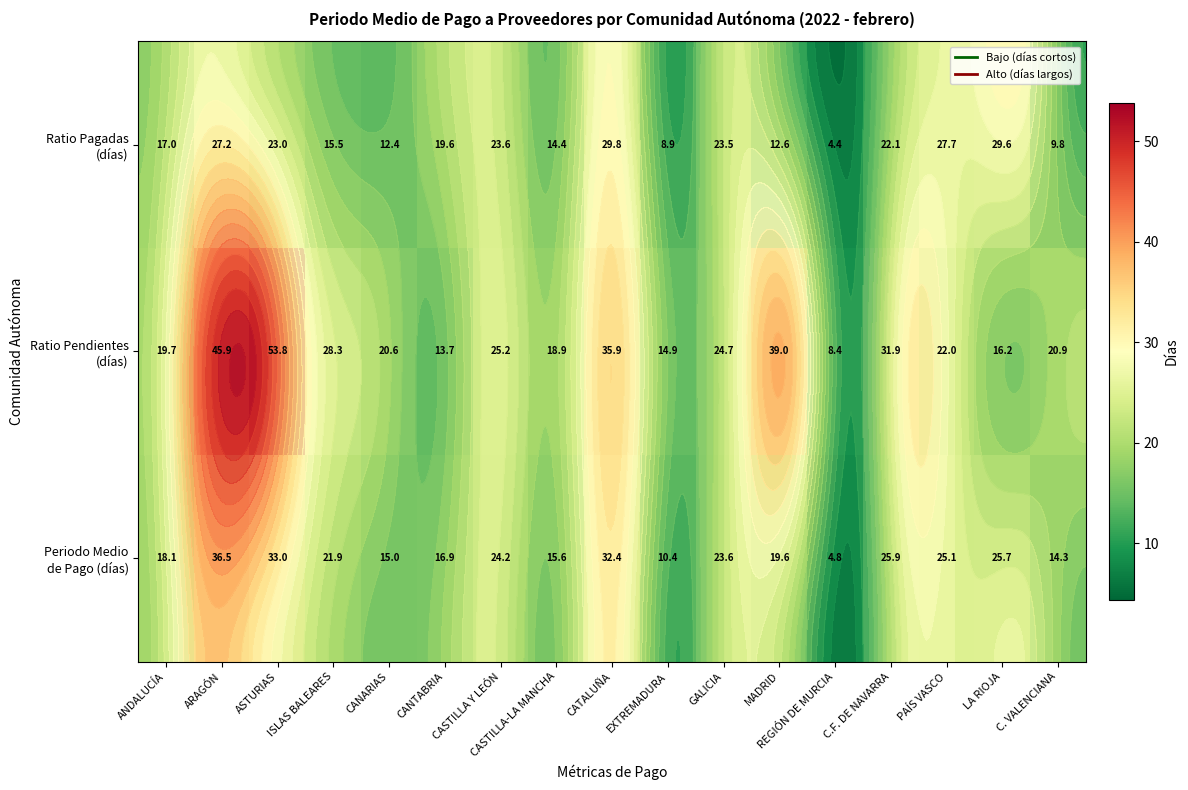

What is the maximum value shown in the chart?

53.8